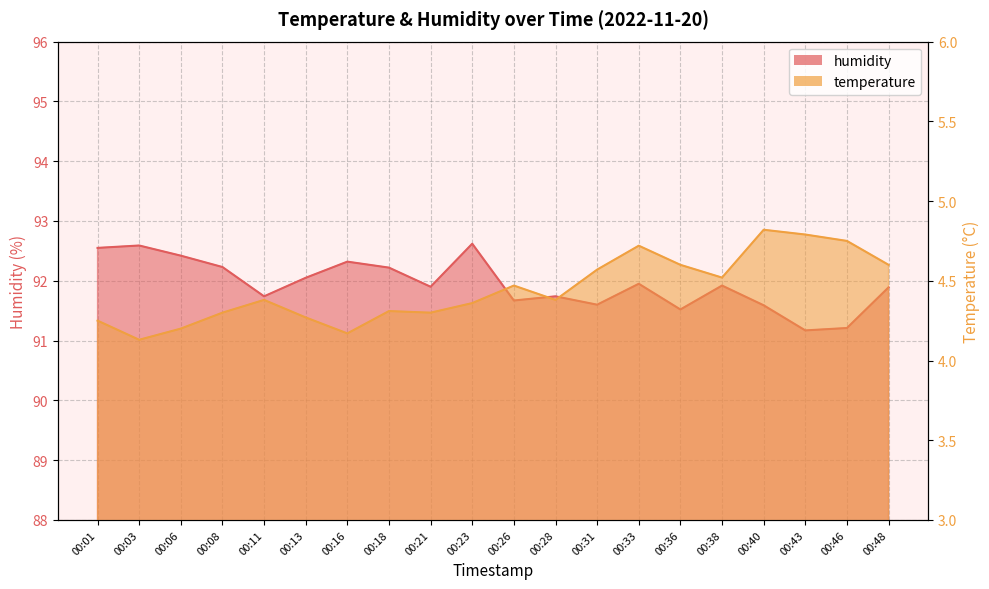

What is the value of the humidity point at the 20th from the left?

91.9